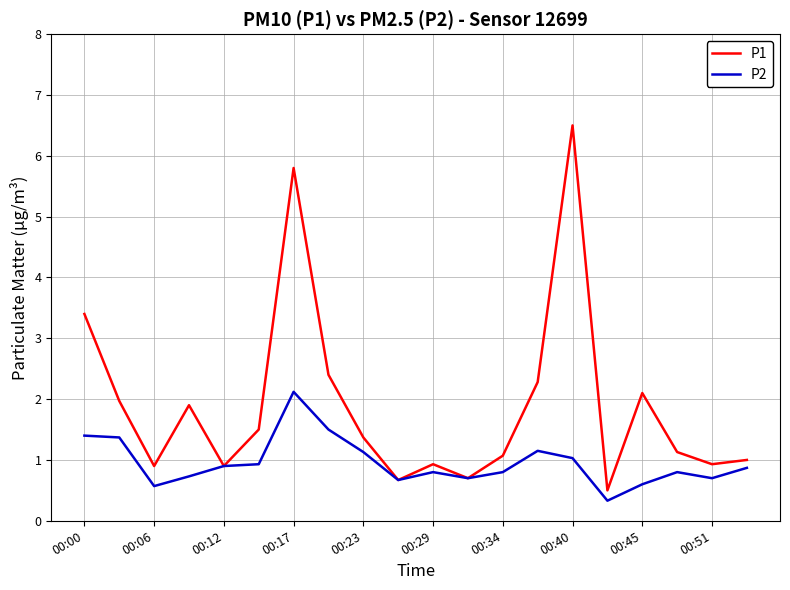

Rank the series by their average value, from lowest to highest.

P2, P1